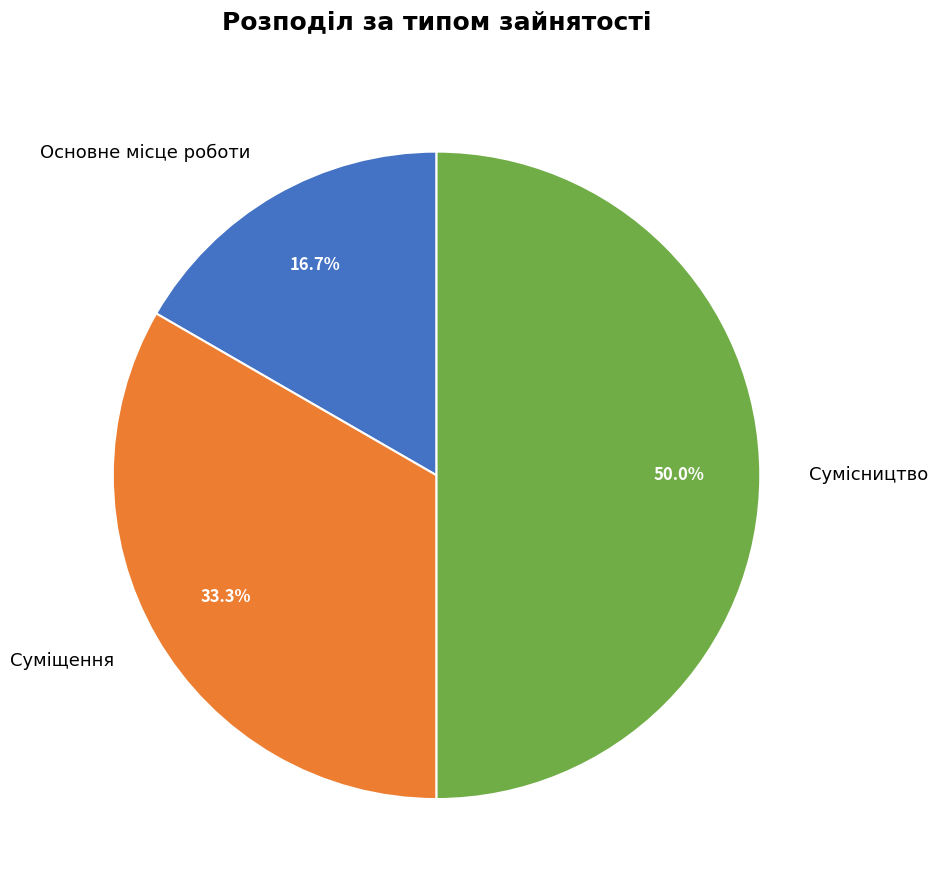

What percentage do Основне місце роботи and Сумісництво together represent?

66.7%